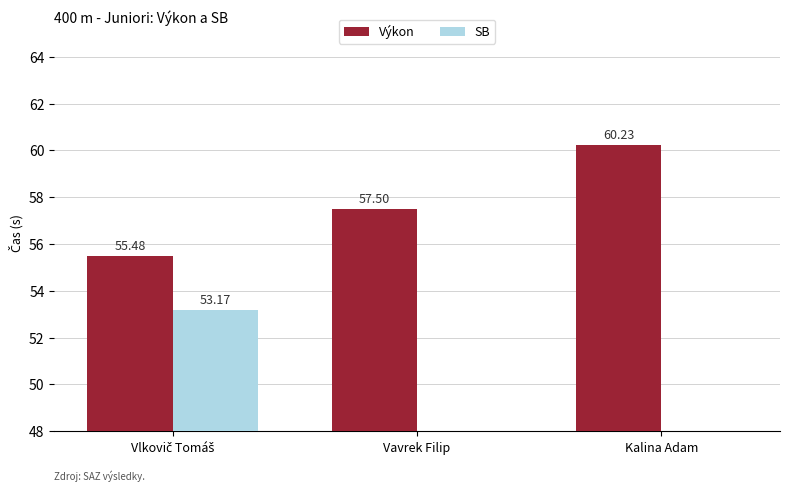

How many bars are there in total?

6